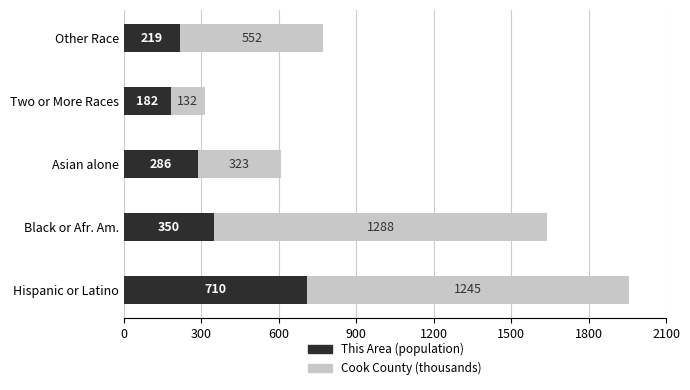

Is it true that This Area (population) equals 219 at Other Race?

True